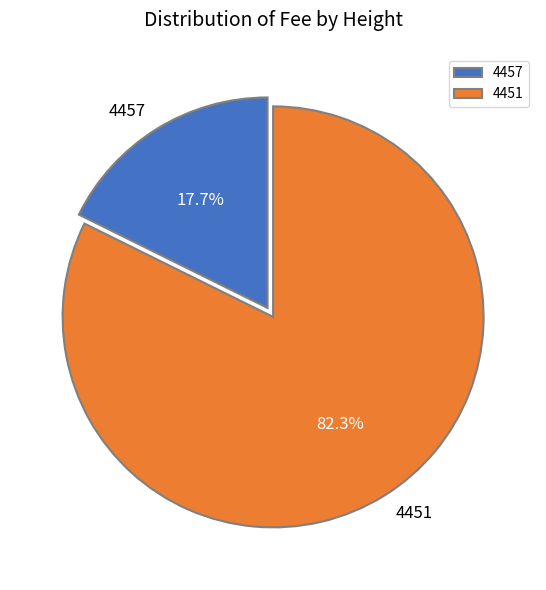

Count the number of slices in the pie.

2